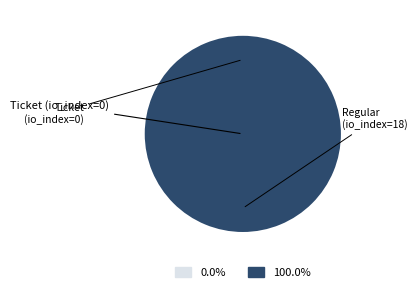

Which slice is the smallest?

Ticket (io_index=0)